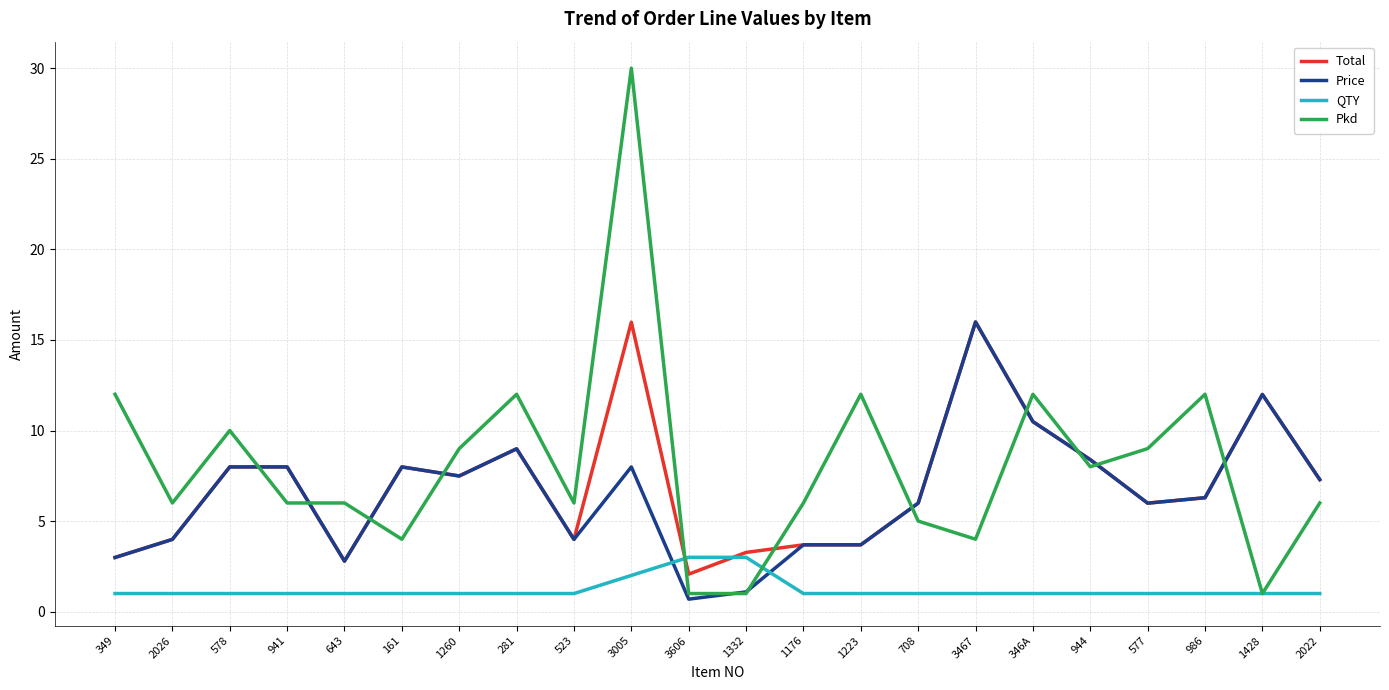

What position from the left is 3467?

16